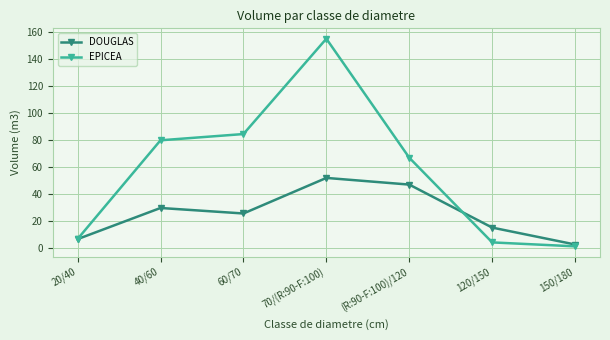

Reading left to right, transcribe all the data shown in this chart.

DOUGLAS: 20/40=6.4	40/60=29.6	60/70=25.5	70/(R:90-F:100)=51.9	(R:90-F:100)/120=46.9	120/150=15.0	150/180=2.4
EPICEA: 20/40=6.5	40/60=79.8	60/70=84.5	70/(R:90-F:100)=155.3	(R:90-F:100)/120=66.9	120/150=4.0	150/180=1.0